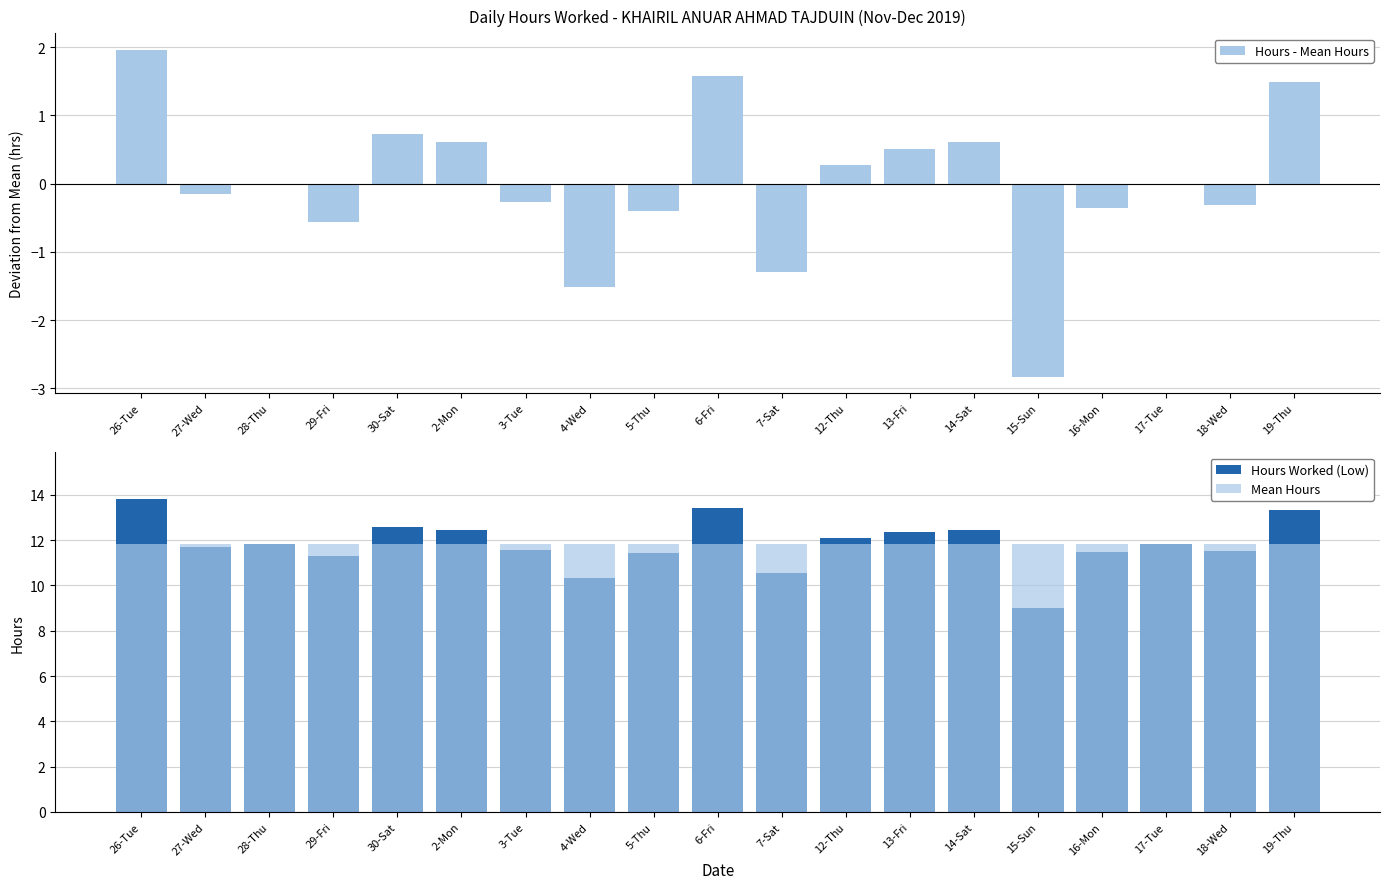

What is the lowest value of the Mean Hours series?

11.8